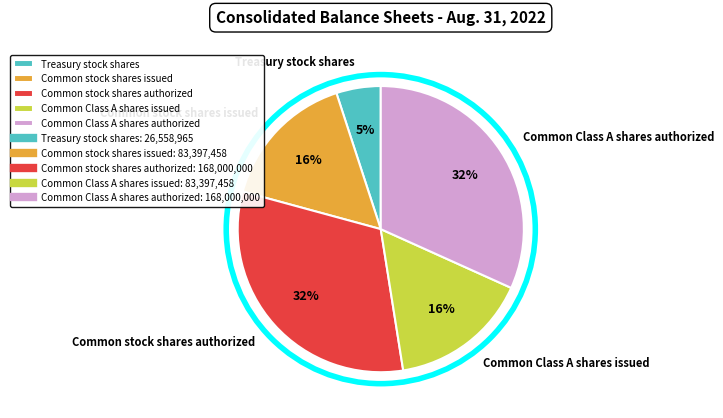

Approximately how many times larger is the value at Common Class A shares authorized compared to Common Class A shares issued?

2.0